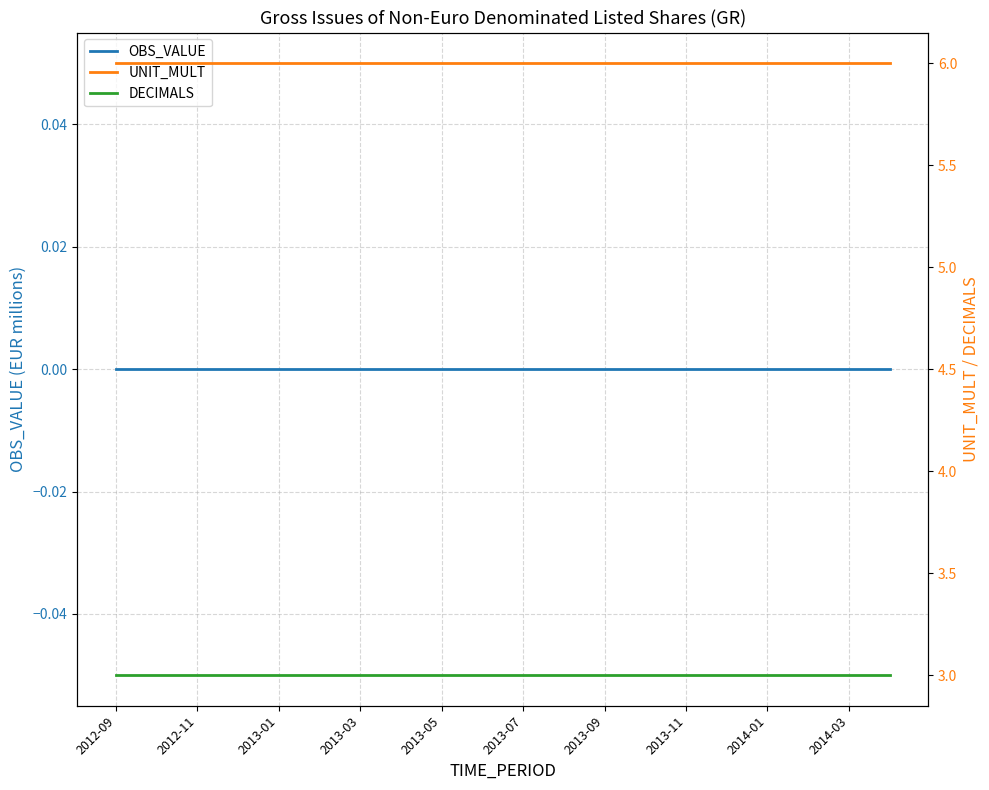

List the series in order of their overall mean, highest first.

UNIT_MULT, DECIMALS, OBS_VALUE